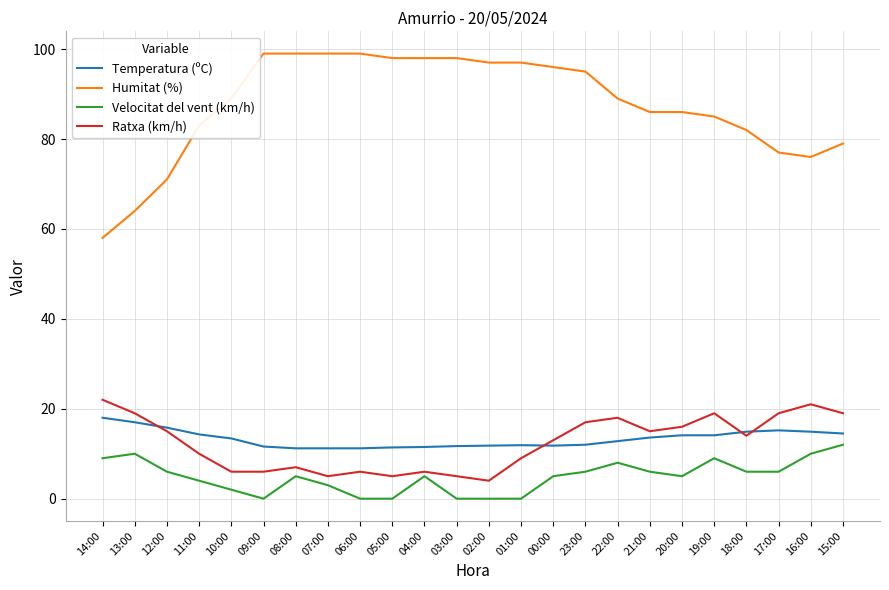

Which series has the widest spread of values?

Humitat (%)